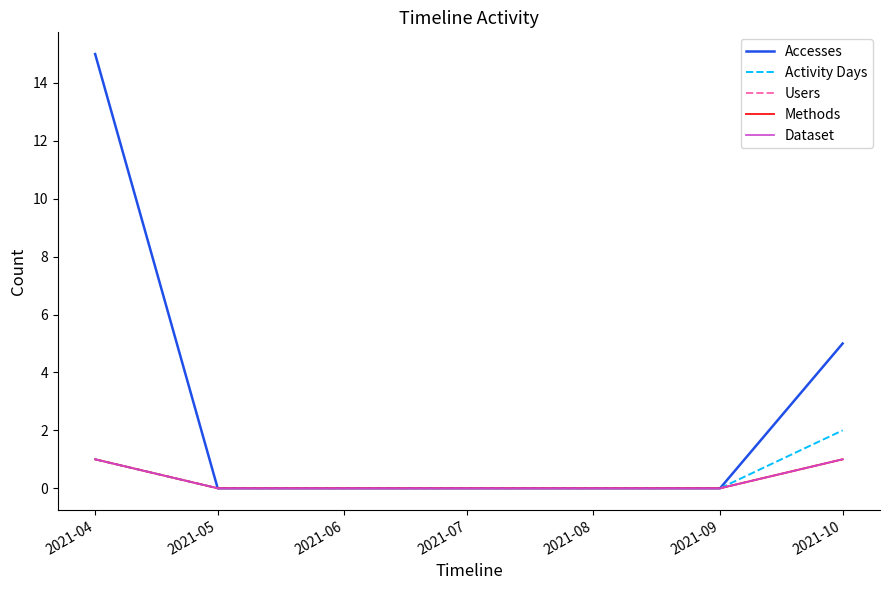

Rank the categories by Dataset value from highest to lowest.

2021-04, 2021-10, 2021-05, 2021-06, 2021-07, 2021-08, 2021-09